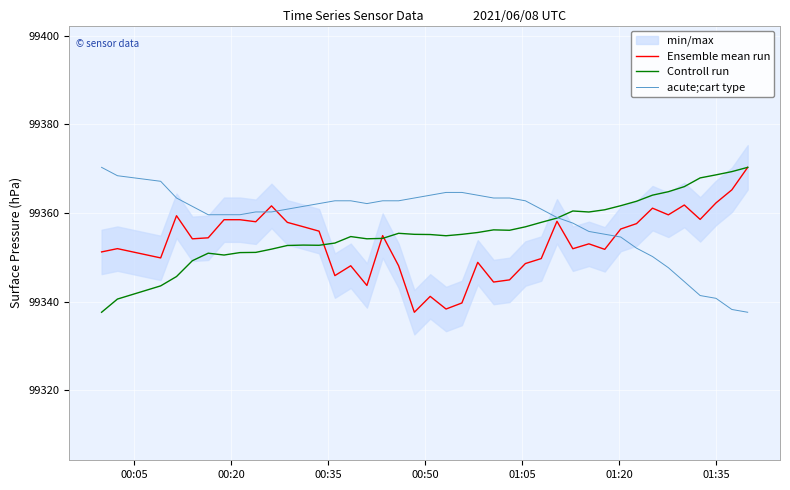

What is the lowest value of the acute;cart type series?

99337.6